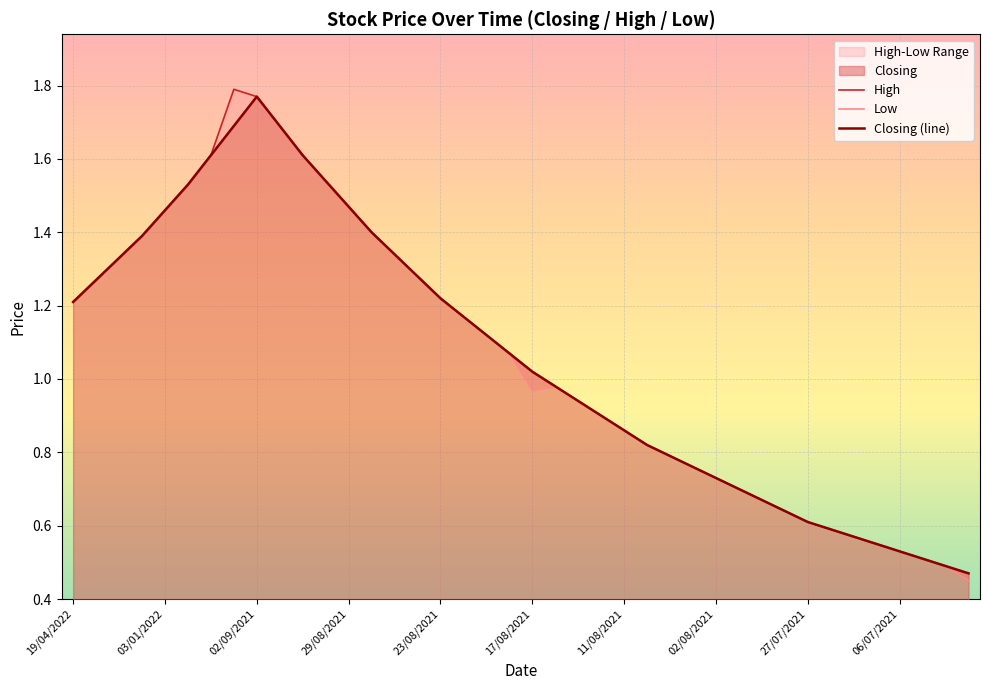

In Closing (line), how many points are higher than both neighbors (excluding endpoints)?

1